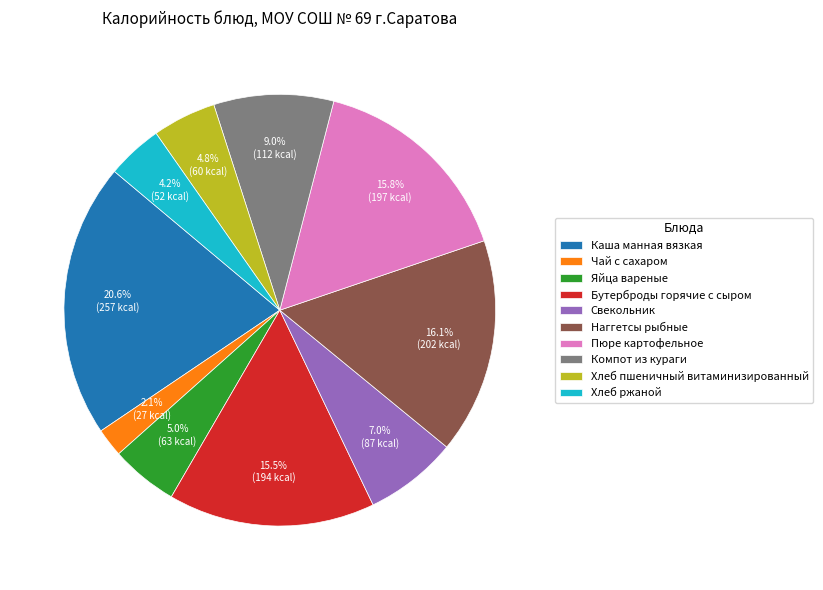

To the nearest percent, what is the difference between the largest and smallest slice percentages?

18%